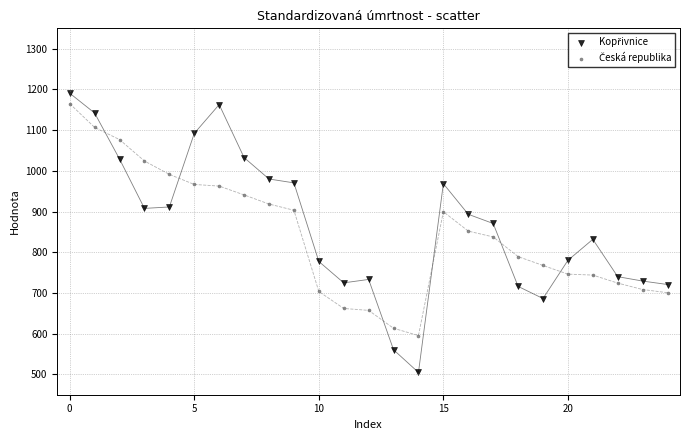

Across all data points, what is the range of Y values (max minus min)?

685.9